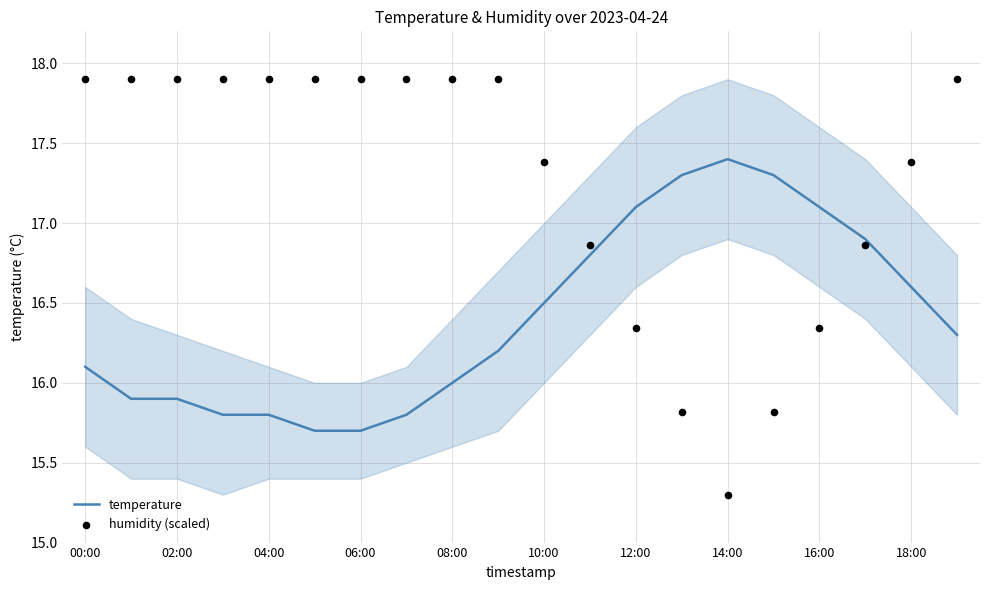

At which category is the sum across all series the highest?

19